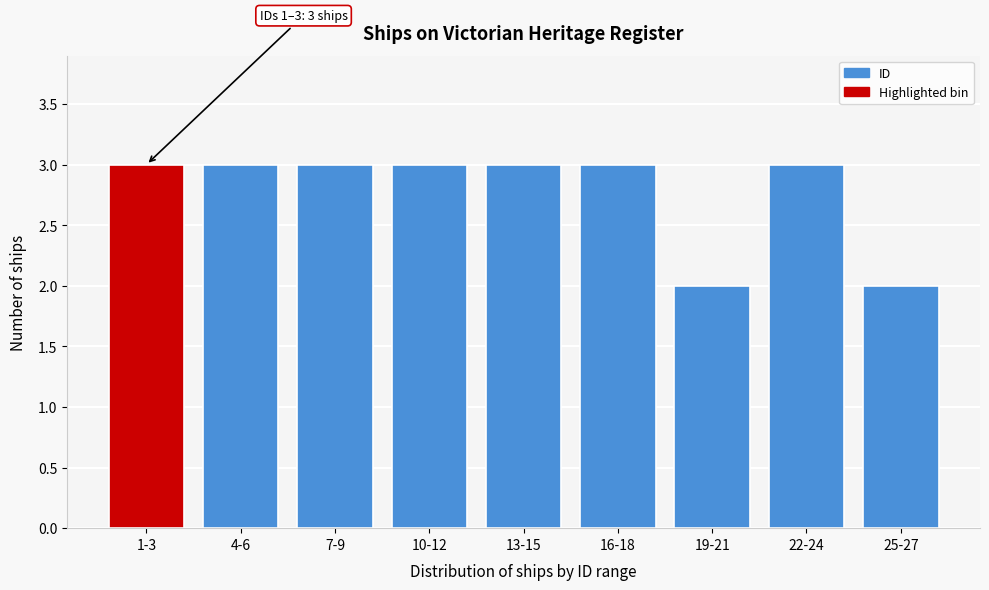

Reading right to left, extract all data points from this chart.

25-27=2	22-24=3	19-21=2	16-18=3	13-15=3	10-12=3	7-9=3	4-6=3	1-3=3